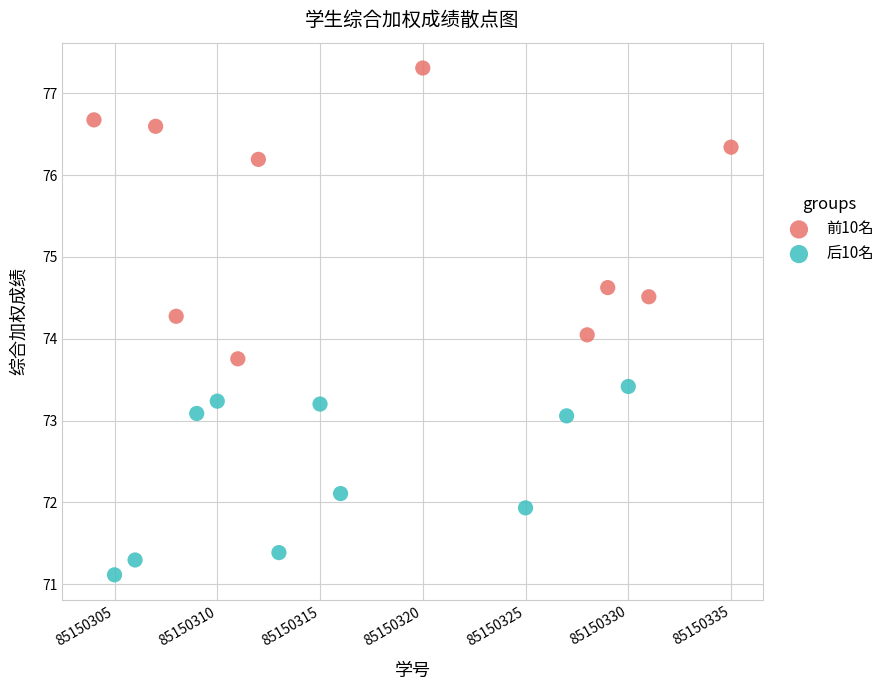

Which series has the widest spread of Y values?

前10名